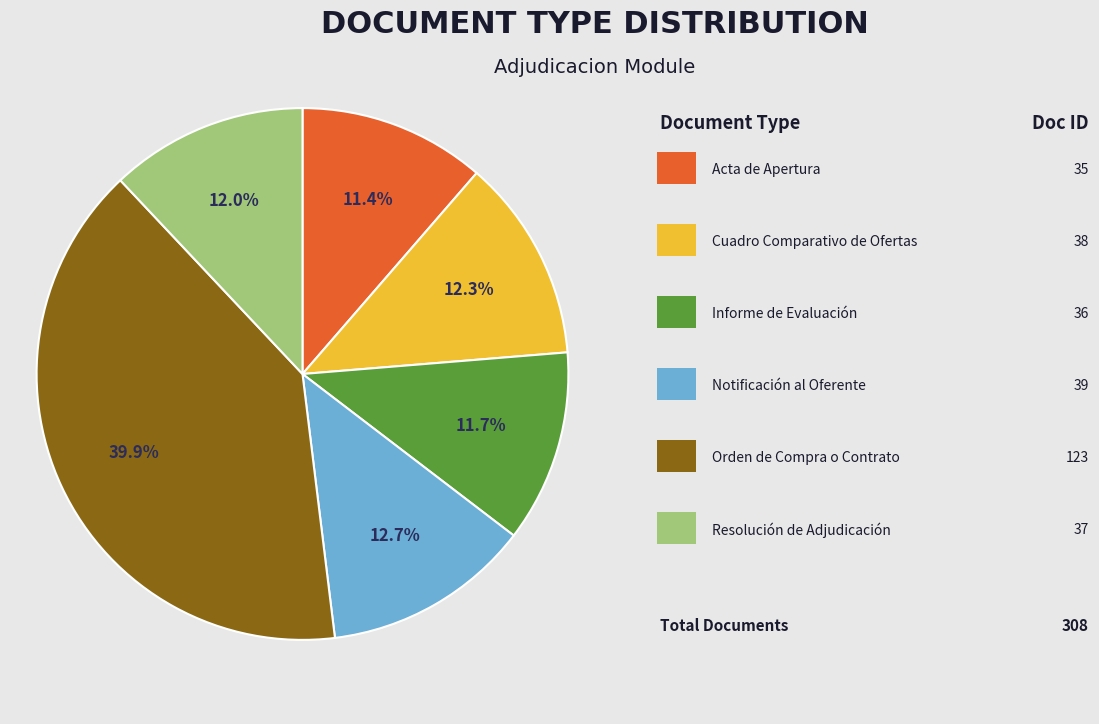

Does any single category account for the majority?

No